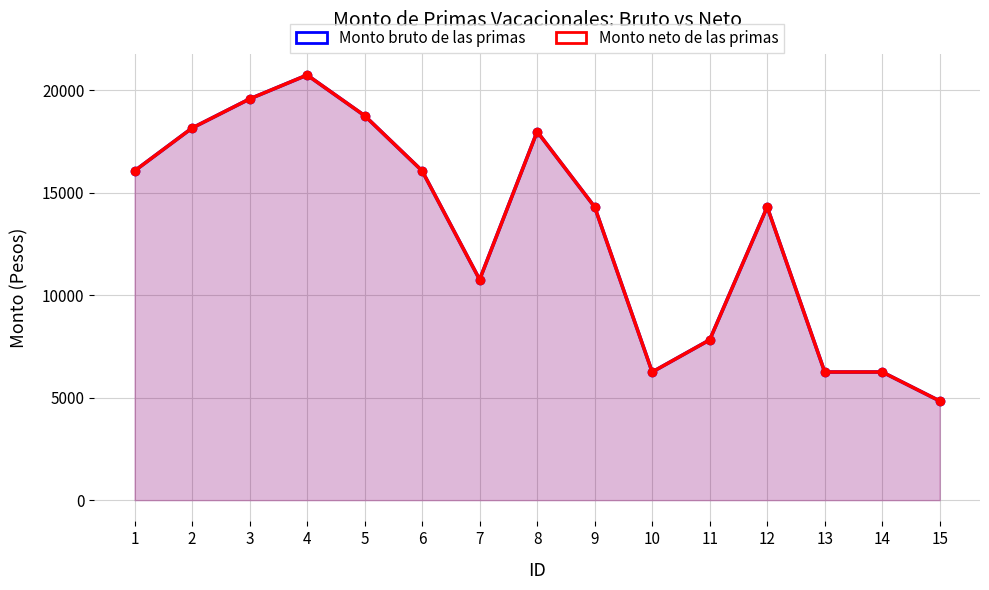

Reading right to left, list all the values displayed in this chart.

Monto bruto de las primas: 4837.4	6249.7	6249.7	14301.3	7817.0	6249.7	14301.3	17977.9	10757.3	16061.9	18754.3	20736.1	19569.9	18150.7	16061.9
Monto neto de las primas: 4837.4	6249.7	6249.7	14301.3	7817.0	6249.7	14301.3	17977.9	10757.3	16061.9	18754.3	20736.1	19569.9	18150.7	16061.9